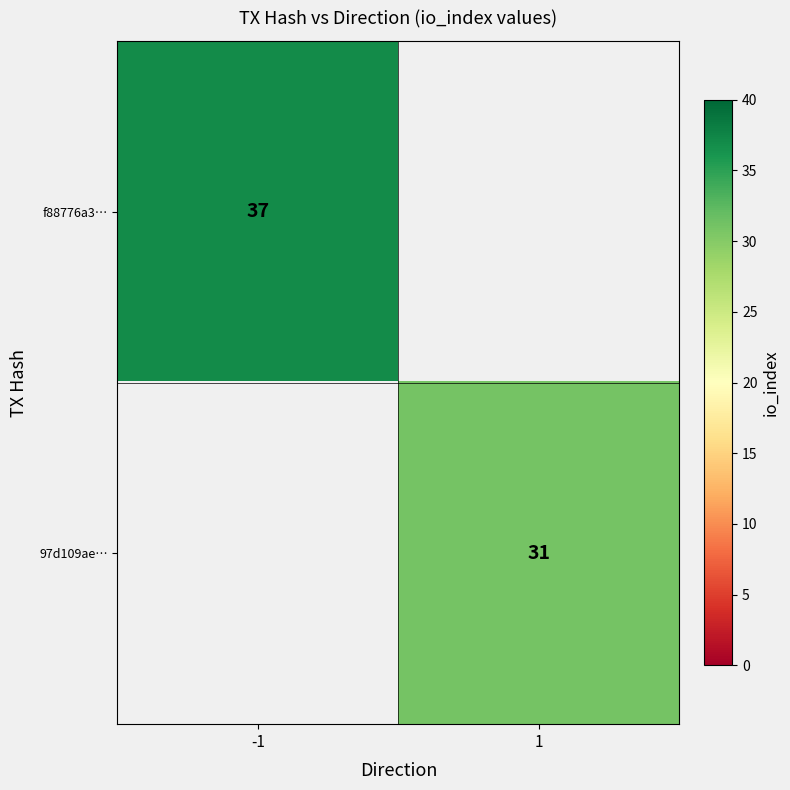

The value of 97d109ae… at 1 is 31. True or false?

True